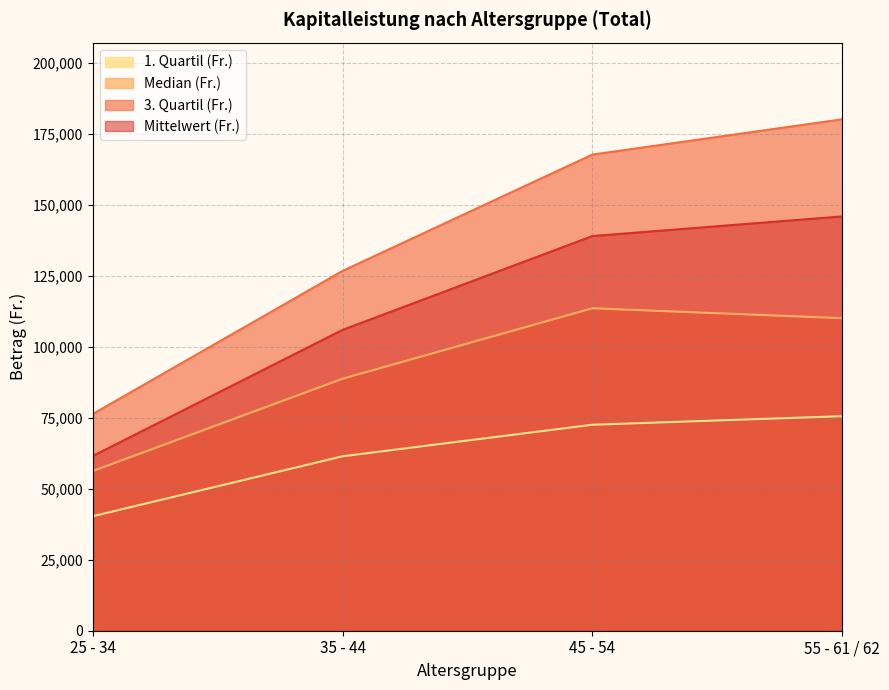

What is the difference between the maximum and minimum values in the 3. Quartil (Fr.) series?

103700.0